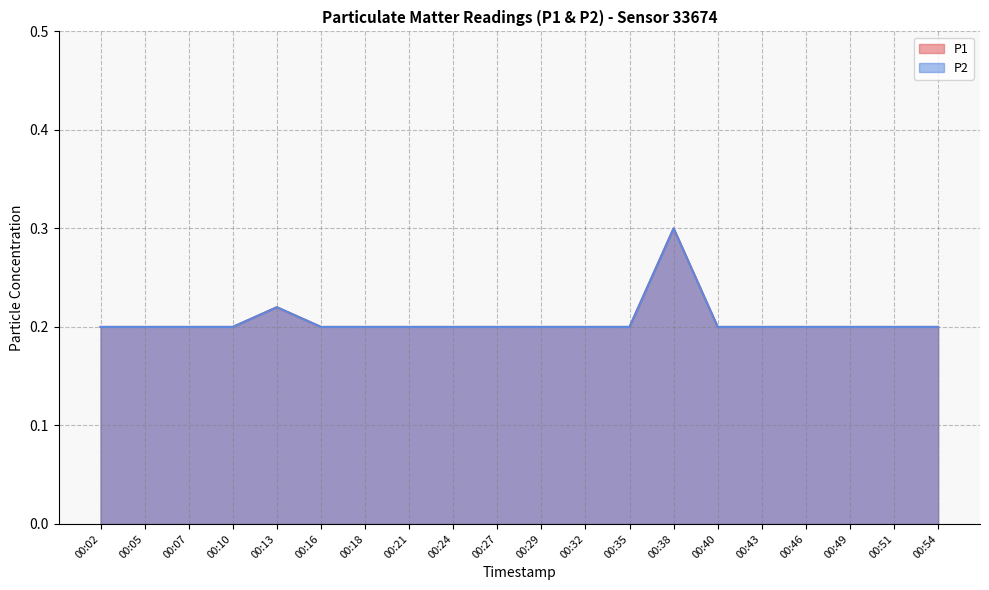

Where is the first local maximum for P2?

00:13